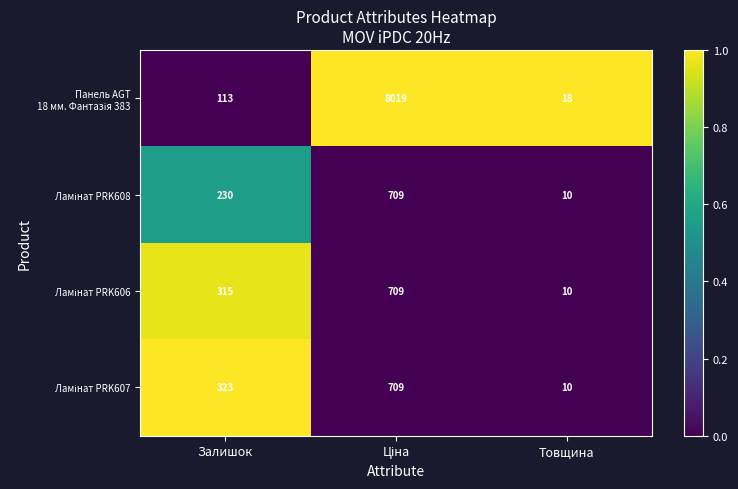

What is the difference between the highest and lowest values at Залишок?

210